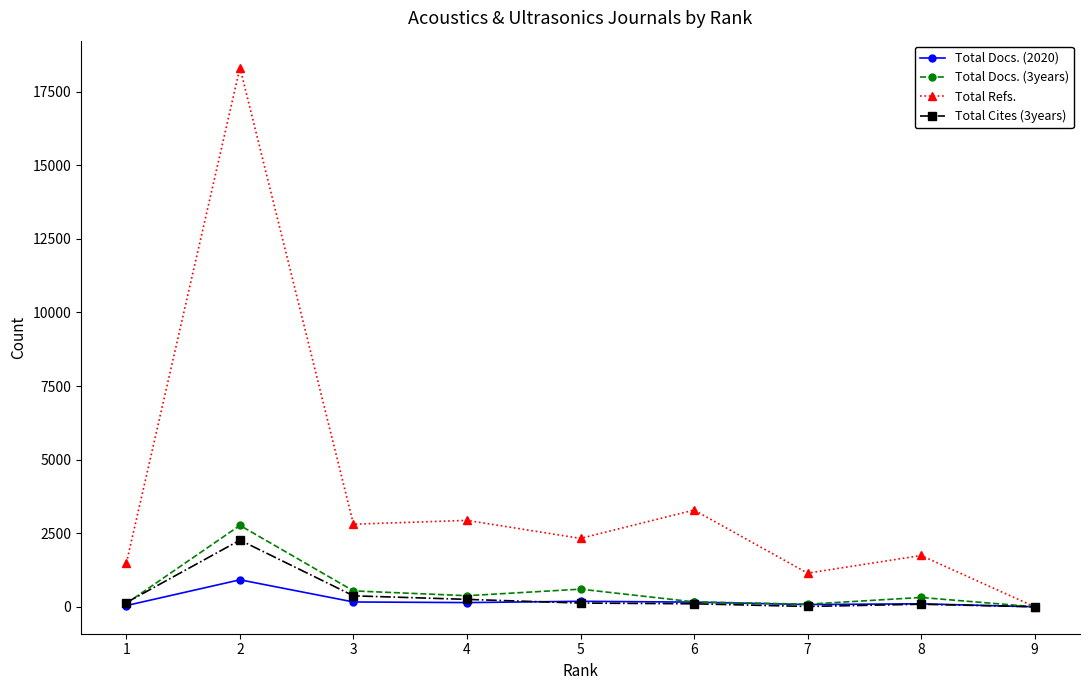

What are all the series names shown in the legend?

Total Docs. (2020), Total Docs. (3years), Total Refs., Total Cites (3years)